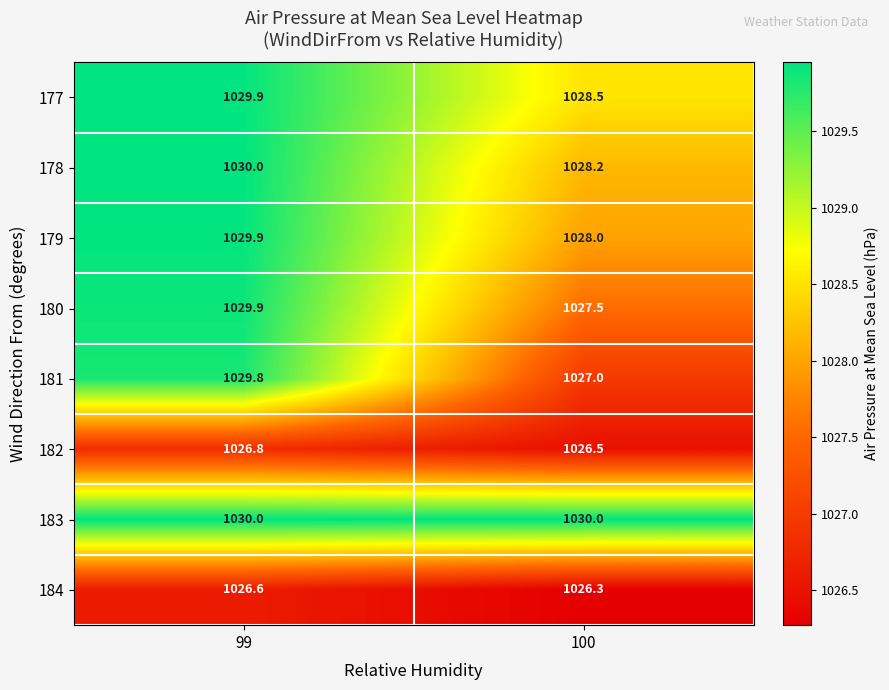

At which label is 178 closest to 1029?

100